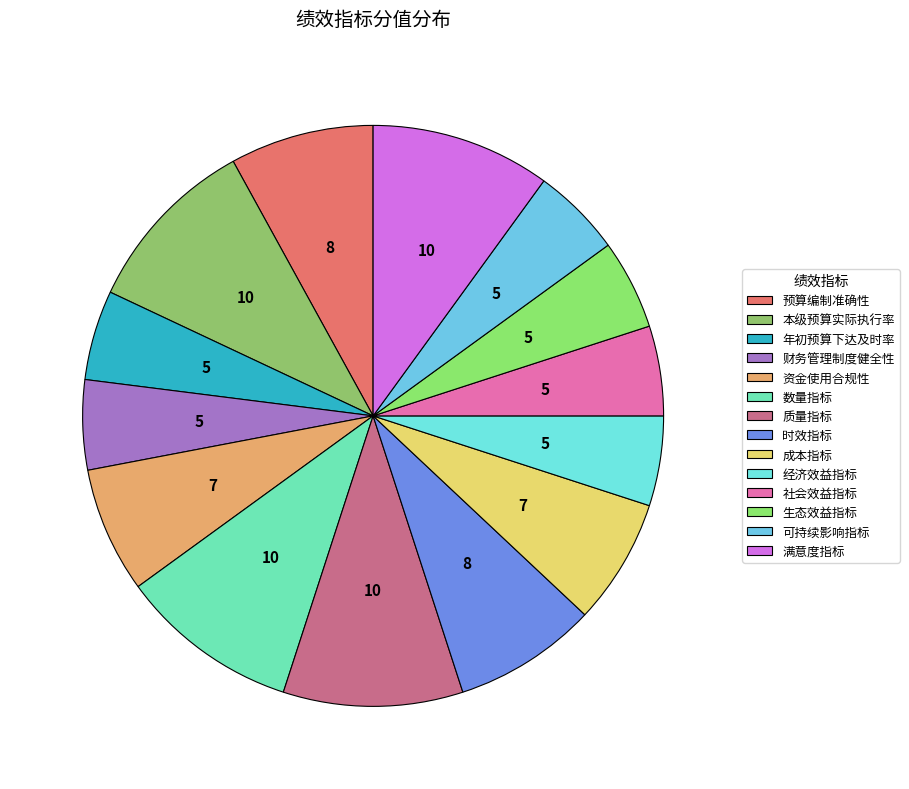

To the nearest percent, what portion does 财务管理制度健全性 represent?

5%